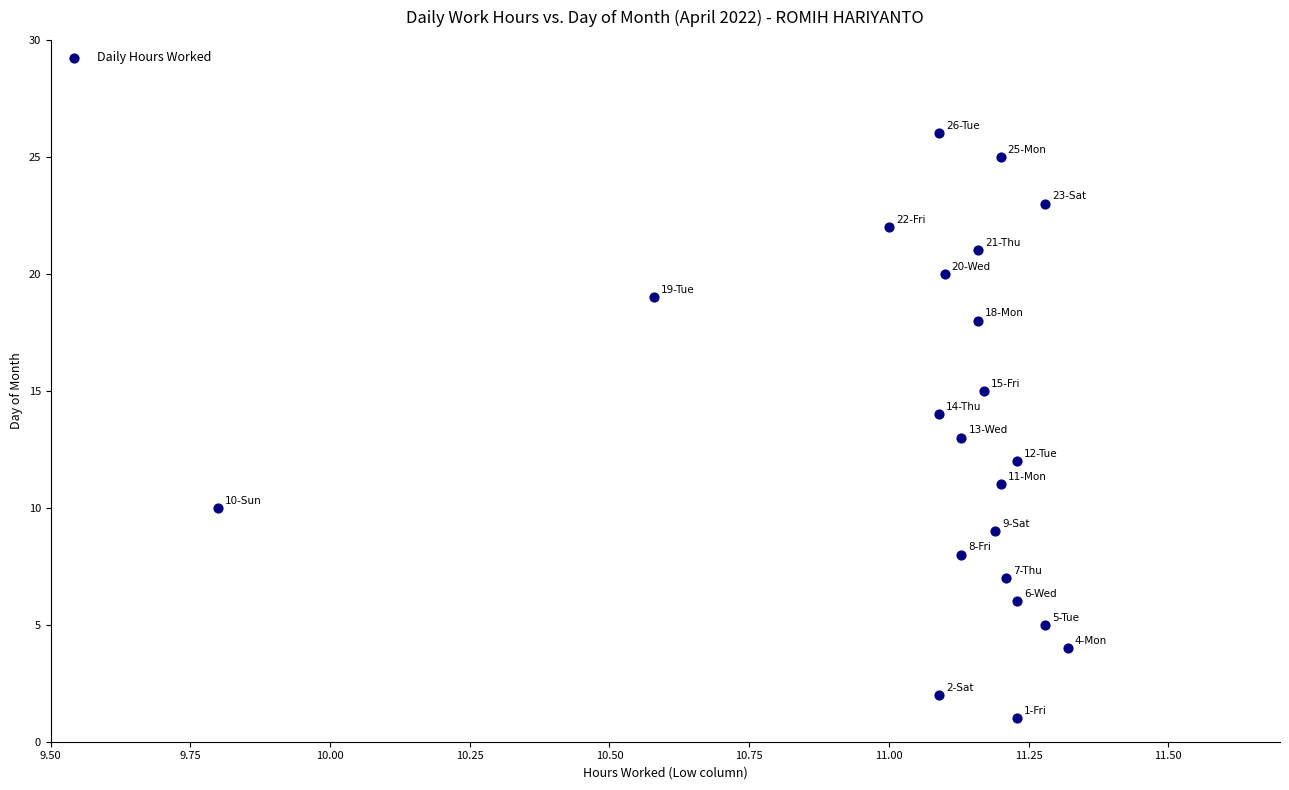

What is the range of Y values (max minus min)?

25